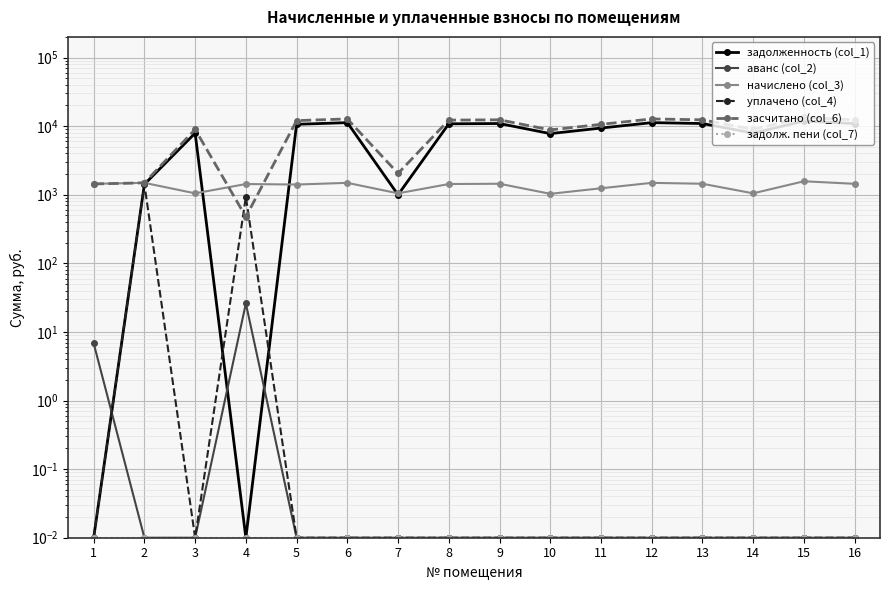

How many lines are shown in the chart?

6